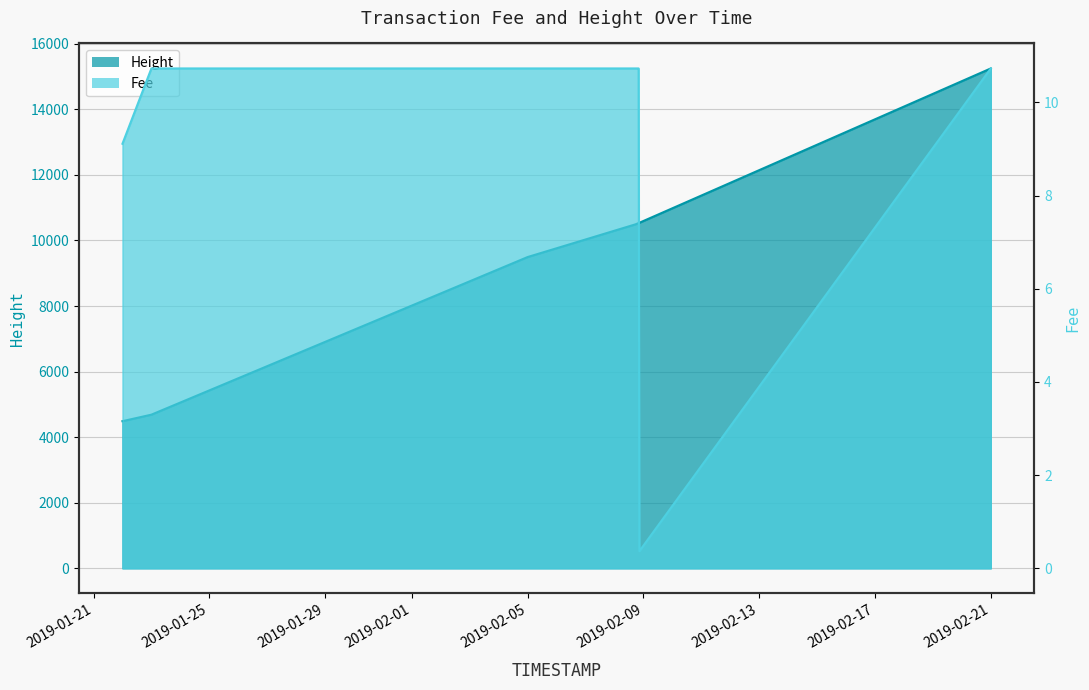

At 2019-02-08 19:25, list the series in order from largest to smallest.

Height, Fee